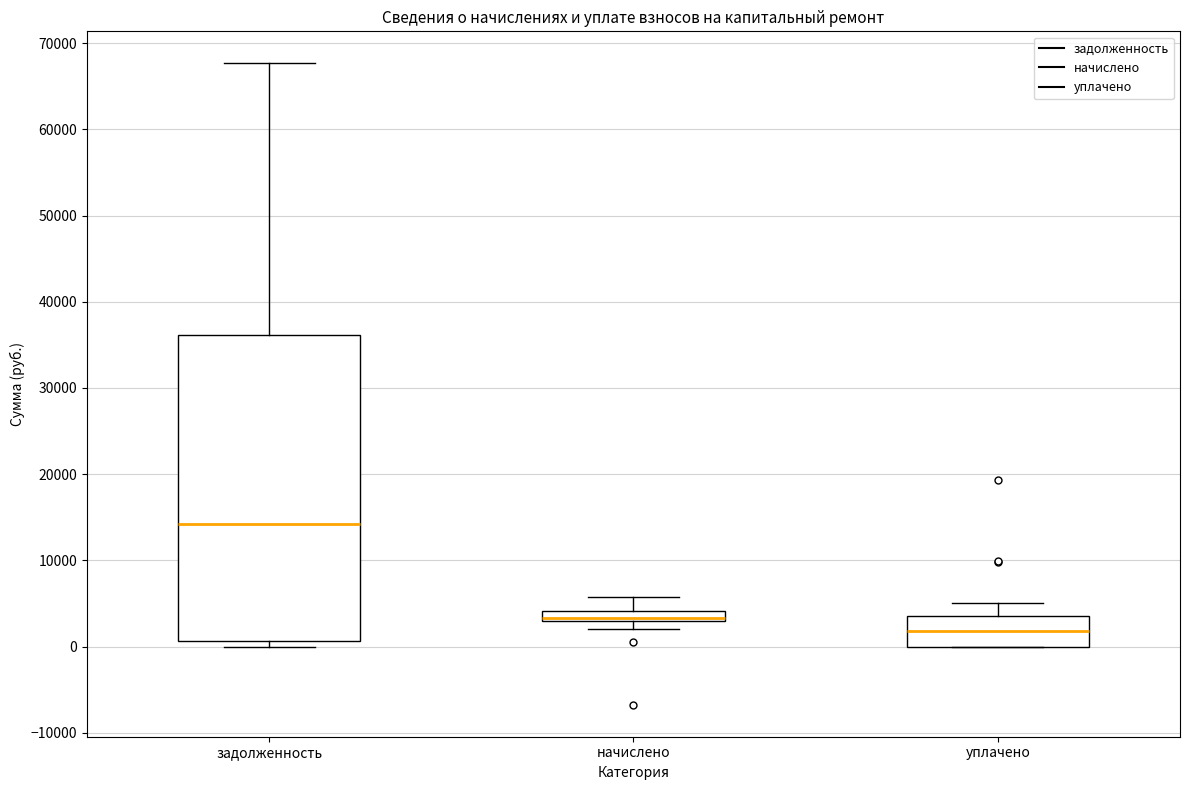

Which box has the highest median line?

задолженность